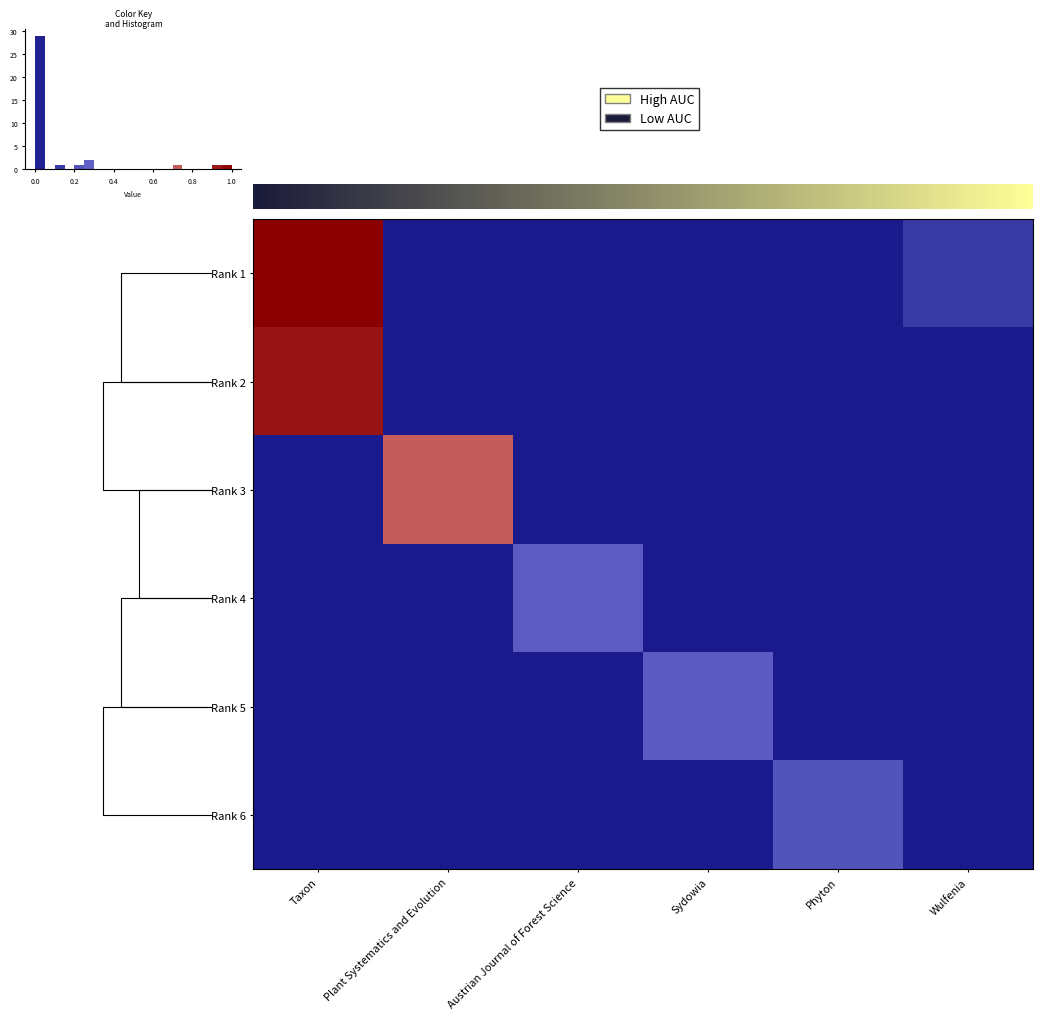

At which label is Sydowia closest to 0?

Taxon